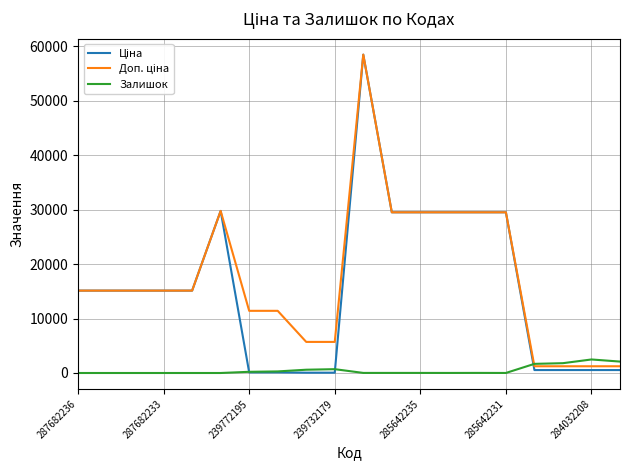

What is the greatest value displayed?

58426.5